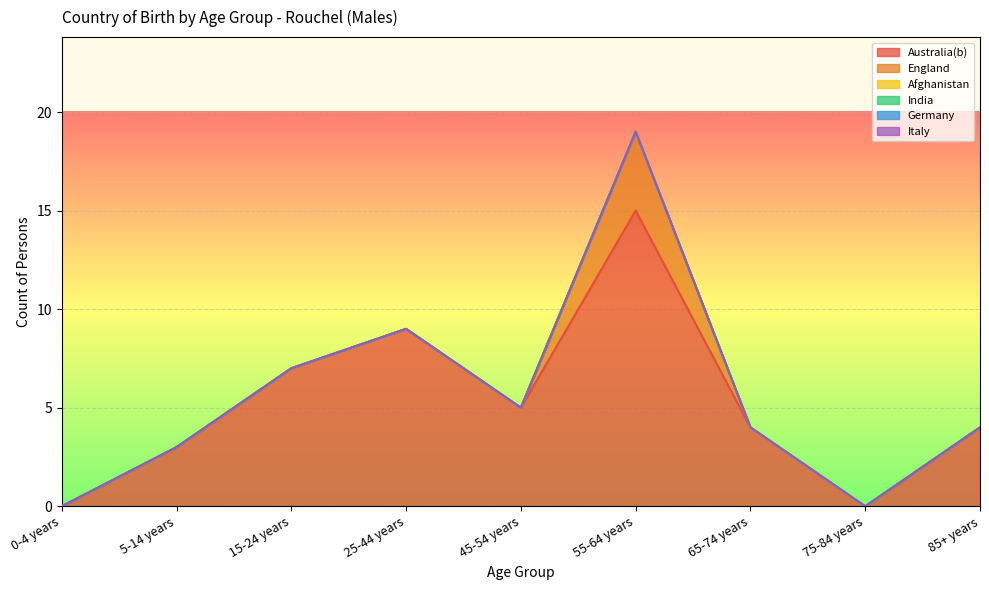

Reading left to right, what are all the values shown in this chart?

Australia(b): 0-4 years=0	5-14 years=3	15-24 years=7	25-44 years=9	45-54 years=5	55-64 years=15	65-74 years=4	75-84 years=0	85+ years=4
England: 0-4 years=0	5-14 years=0	15-24 years=0	25-44 years=0	45-54 years=0	55-64 years=4	65-74 years=0	75-84 years=0	85+ years=0
Afghanistan: 0-4 years=0	5-14 years=0	15-24 years=0	25-44 years=0	45-54 years=0	55-64 years=0	65-74 years=0	75-84 years=0	85+ years=0
India: 0-4 years=0	5-14 years=0	15-24 years=0	25-44 years=0	45-54 years=0	55-64 years=0	65-74 years=0	75-84 years=0	85+ years=0
Germany: 0-4 years=0	5-14 years=0	15-24 years=0	25-44 years=0	45-54 years=0	55-64 years=0	65-74 years=0	75-84 years=0	85+ years=0
Italy: 0-4 years=0	5-14 years=0	15-24 years=0	25-44 years=0	45-54 years=0	55-64 years=0	65-74 years=0	75-84 years=0	85+ years=0